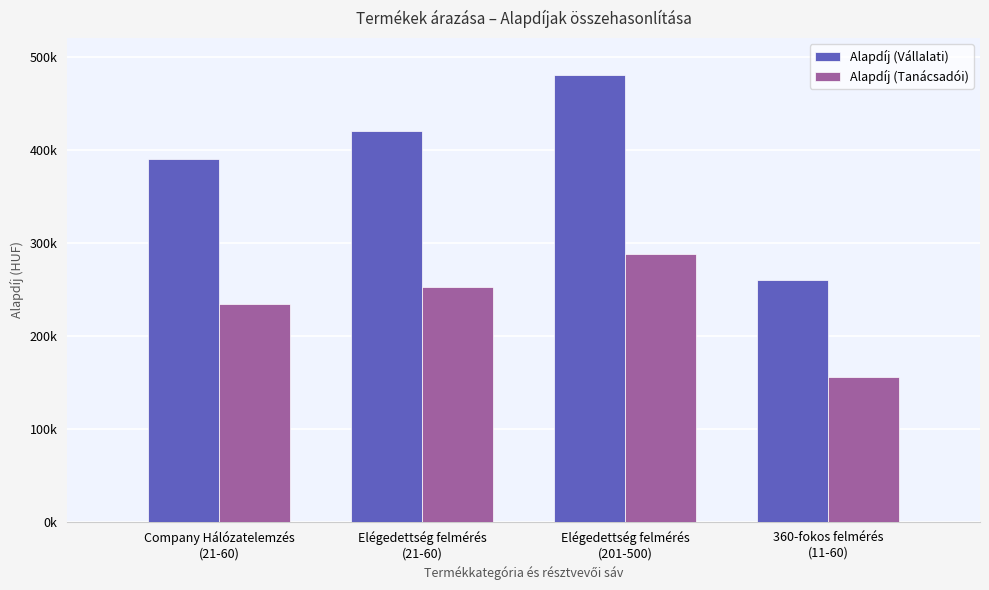

Reading left to right, transcribe all the data shown in this chart.

Alapdíj (Vállalati): Company Hálózatelemzés
(21-60)=390000	Elégedettség felmérés
(21-60)=420000	Elégedettség felmérés
(201-500)=480000	360-fokos felmérés
(11-60)=260000
Alapdíj (Tanácsadói): Company Hálózatelemzés
(21-60)=234000	Elégedettség felmérés
(21-60)=252000	Elégedettség felmérés
(201-500)=288000	360-fokos felmérés
(11-60)=156000